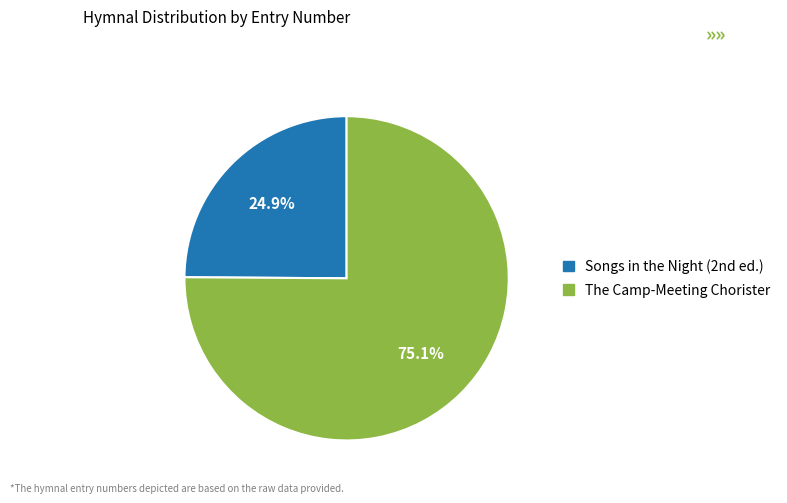

Which category has the smallest portion of the pie?

Songs in the Night (2nd ed.)